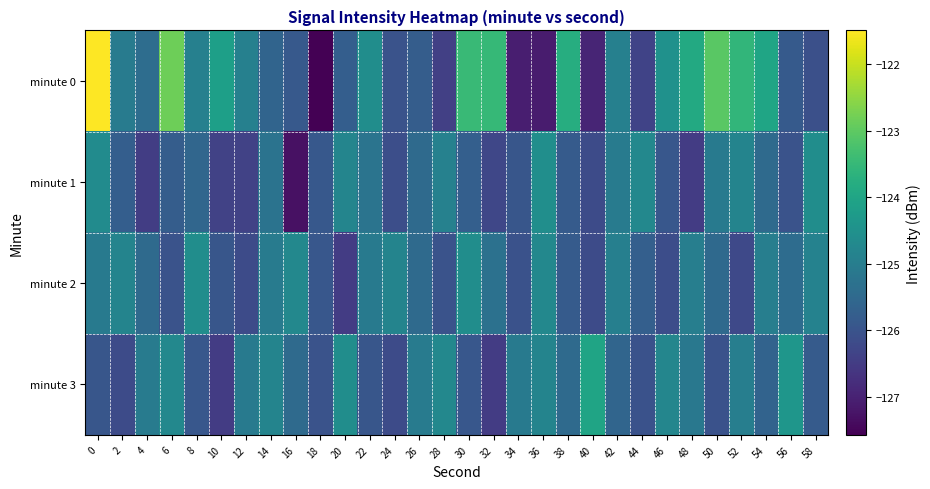

Reading left to right, list all the values displayed in this chart.

minute 0: 0=-121.5	2=-125.1	4=-125.4	6=-122.8	8=-124.9	10=-124.1	12=-124.9	14=-125.6	16=-125.9	18=-127.6	20=-125.8	22=-124.6	24=-126.0	26=-125.8	28=-126.4	30=-123.5	32=-123.5	34=-127.1	36=-127.1	38=-123.8	40=-126.9	42=-124.9	44=-126.3	46=-124.5	48=-123.9	50=-123.0	52=-123.6	54=-124.0	56=-125.8	58=-126.1
minute 1: 0=-124.7	2=-125.8	4=-126.5	6=-125.8	8=-125.6	10=-126.4	12=-126.4	14=-125.3	16=-127.3	18=-125.9	20=-124.8	22=-125.2	24=-126.1	26=-125.5	28=-124.9	30=-125.7	32=-126.3	34=-125.9	36=-124.6	38=-125.8	40=-126.2	42=-125.0	44=-124.7	46=-125.9	48=-126.5	50=-125.1	52=-124.8	54=-125.5	56=-126.0	58=-124.6
minute 2: 0=-125.1	2=-124.8	4=-125.5	6=-126.0	8=-124.6	10=-125.9	12=-126.2	14=-125.0	16=-124.7	18=-125.9	20=-126.5	22=-125.1	24=-124.8	26=-125.5	28=-126.0	30=-124.6	32=-125.3	34=-126.0	36=-124.7	38=-125.8	40=-126.2	42=-124.9	44=-125.7	46=-126.1	48=-125.0	50=-125.5	52=-126.2	54=-125.0	56=-125.4	58=-124.9
minute 3: 0=-125.9	2=-126.2	4=-125.0	6=-124.7	8=-125.9	10=-126.5	12=-125.1	14=-124.8	16=-125.5	18=-126.0	20=-124.6	22=-125.9	24=-126.2	26=-125.0	28=-124.7	30=-125.9	32=-126.5	34=-125.1	36=-124.8	38=-125.5	40=-124.0	42=-125.6	44=-126.0	46=-124.8	48=-125.1	50=-126.0	52=-125.0	54=-125.6	56=-124.4	58=-125.8